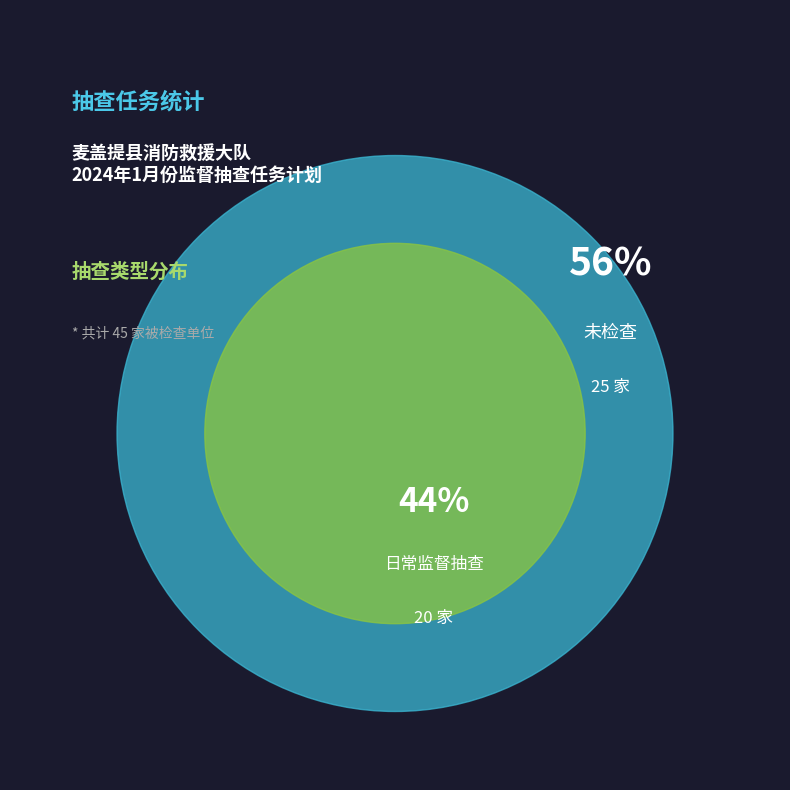

Is it true that 未检查 is 56% of the pie?

True